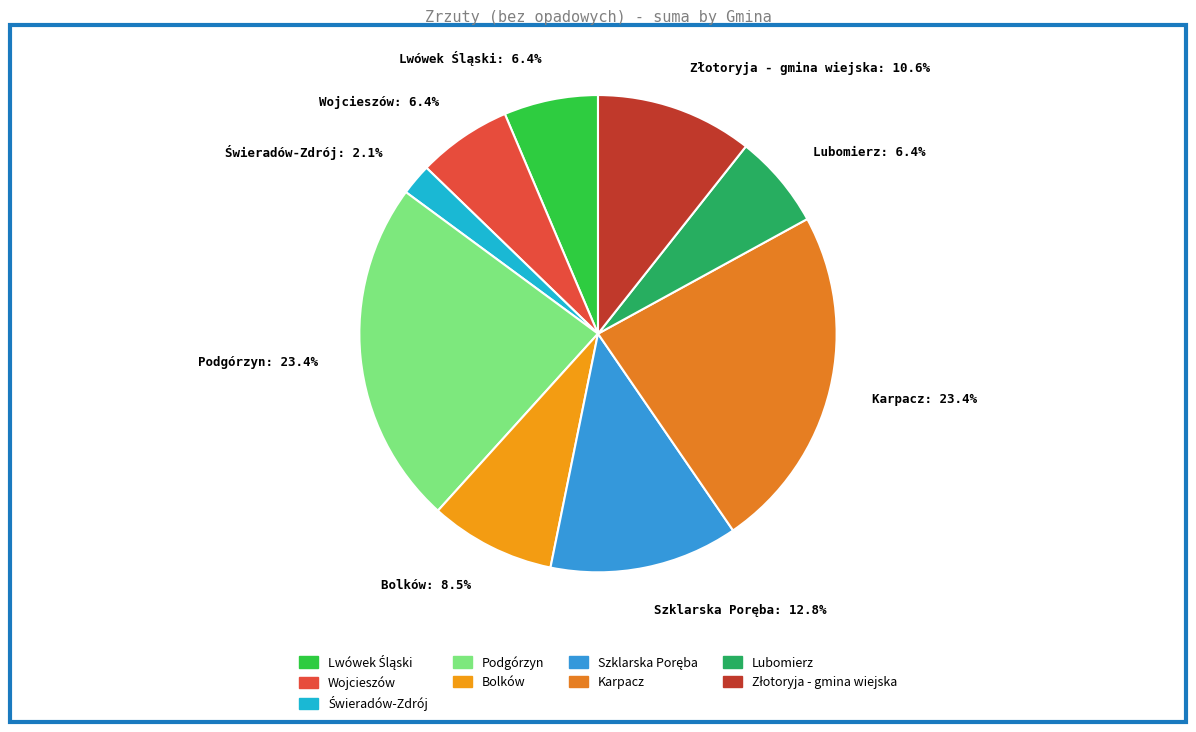

Is Wojcieszów: 6.4% the majority of the pie?

No